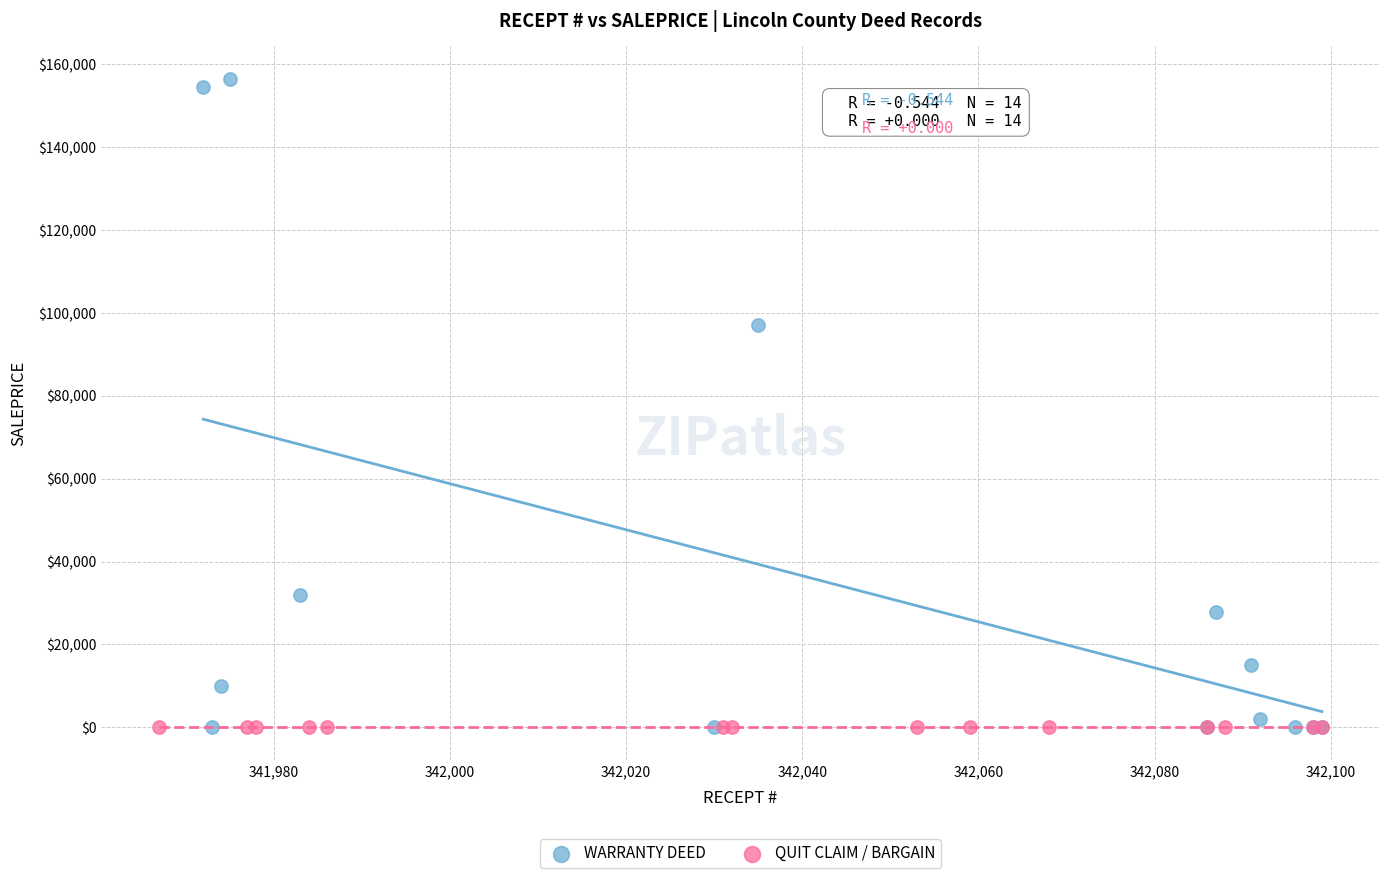

What are all the series names shown in the legend?

WARRANTY DEED, QUIT CLAIM / BARGAIN